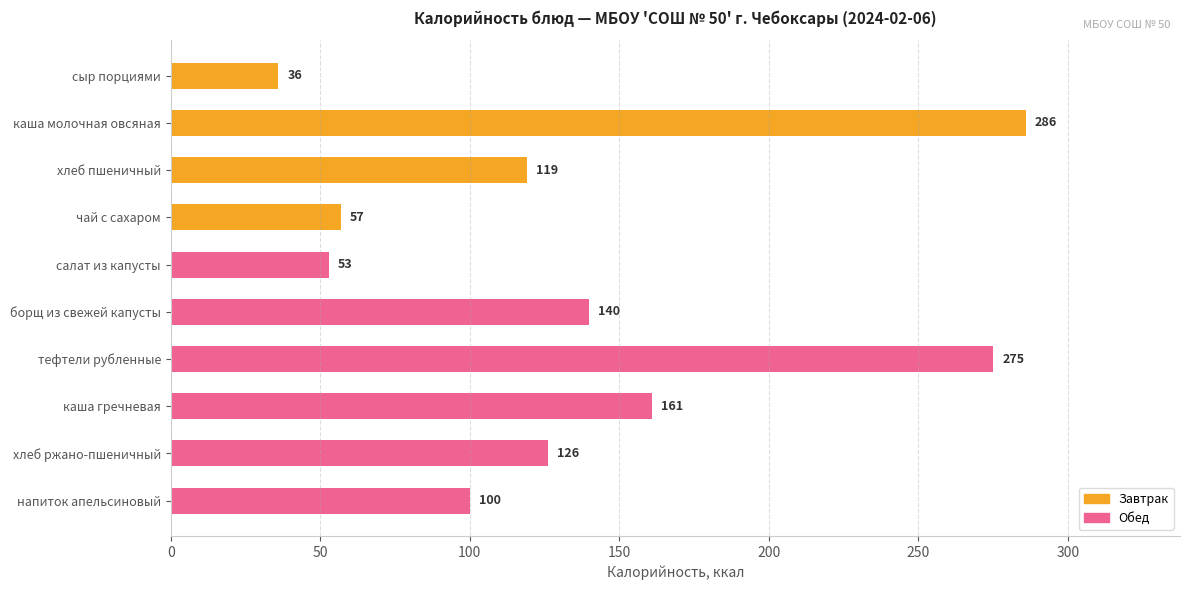

Approximately how many times larger is the value at тефтели рубленные compared to хлеб пшеничный?

2.3